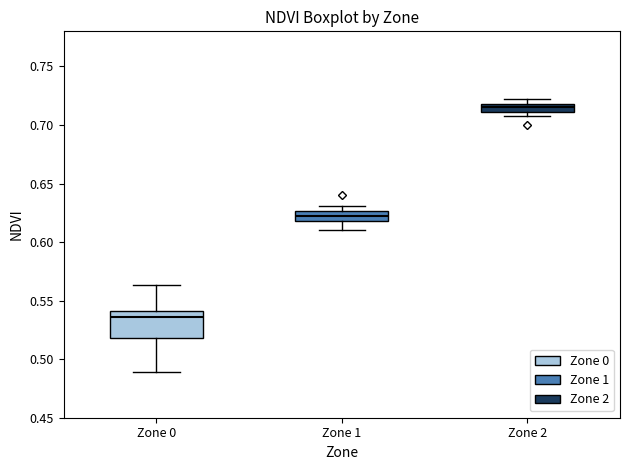

Which box is the tallest, from its lower edge to its upper edge?

Zone 0